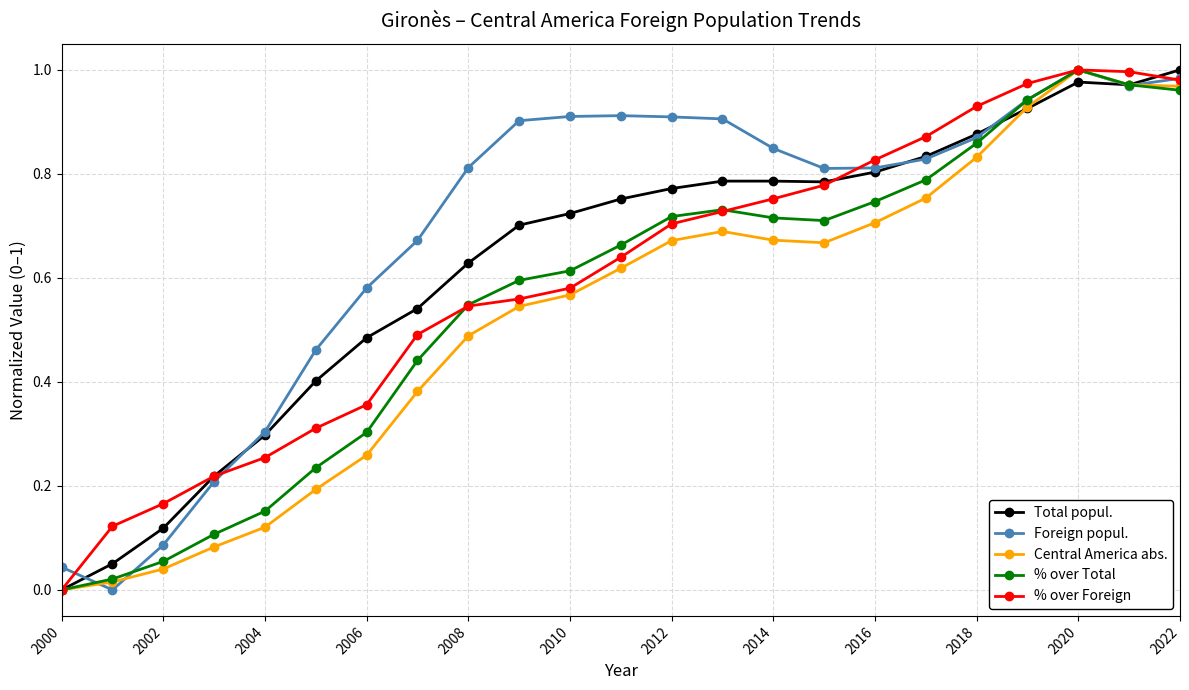

True or false: % over Foreign and Total popul. intersect in this chart.

True